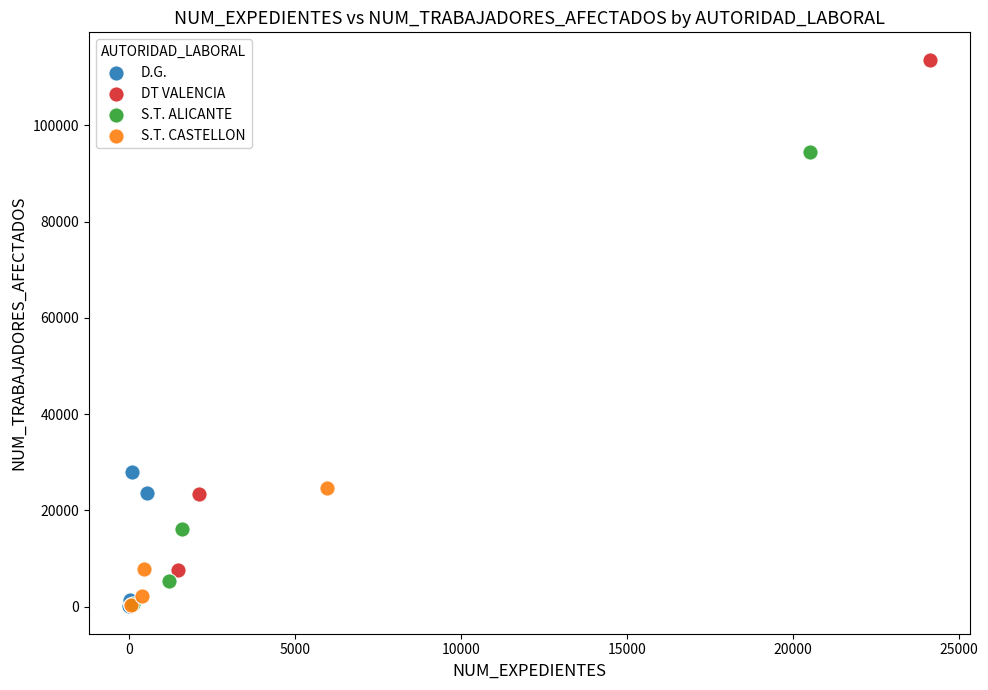

Which series contains the highest Y value?

DT VALENCIA